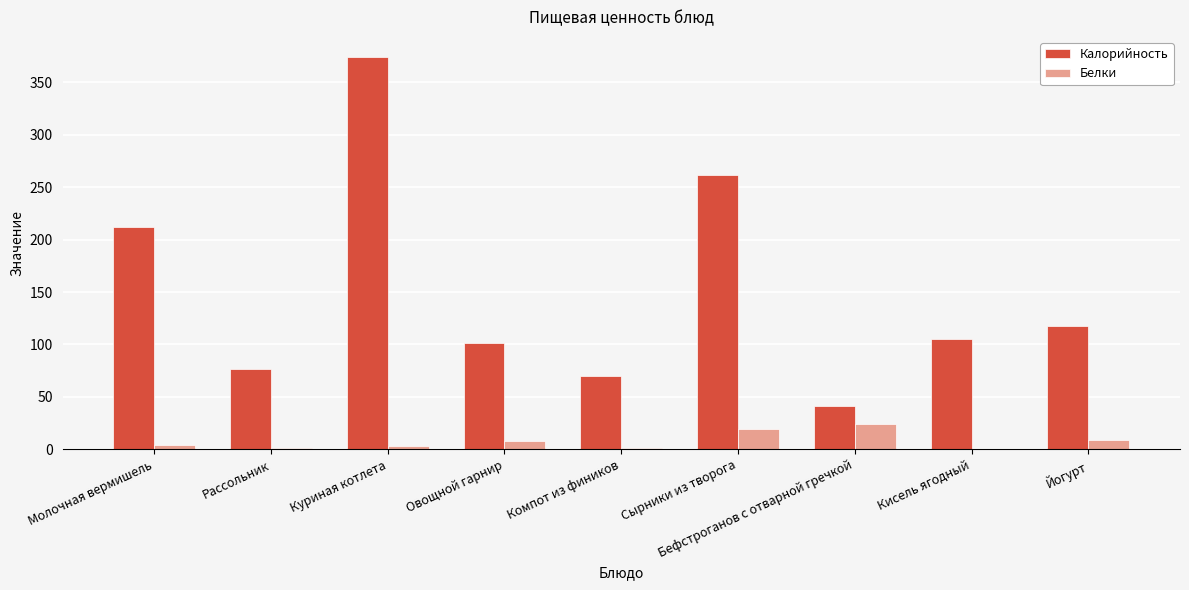

Count the number of data series in this chart.

2